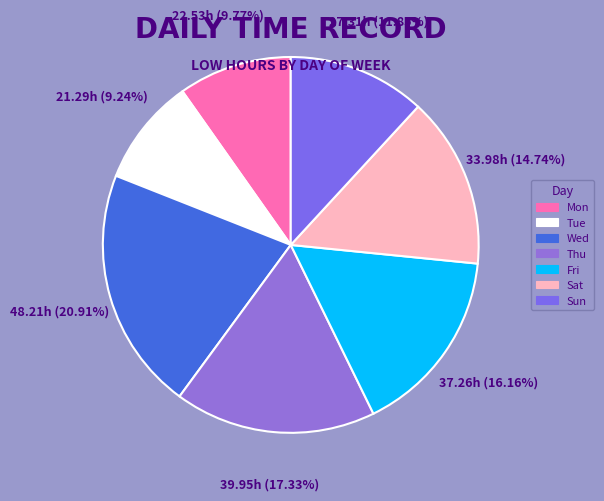

Is there a majority slice in this chart?

No